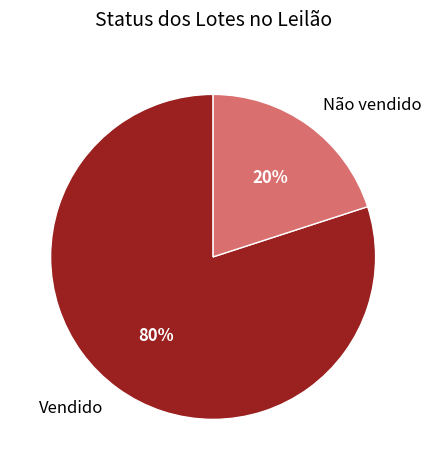

To the nearest percent, what is the difference between the largest and smallest slice percentages?

60%